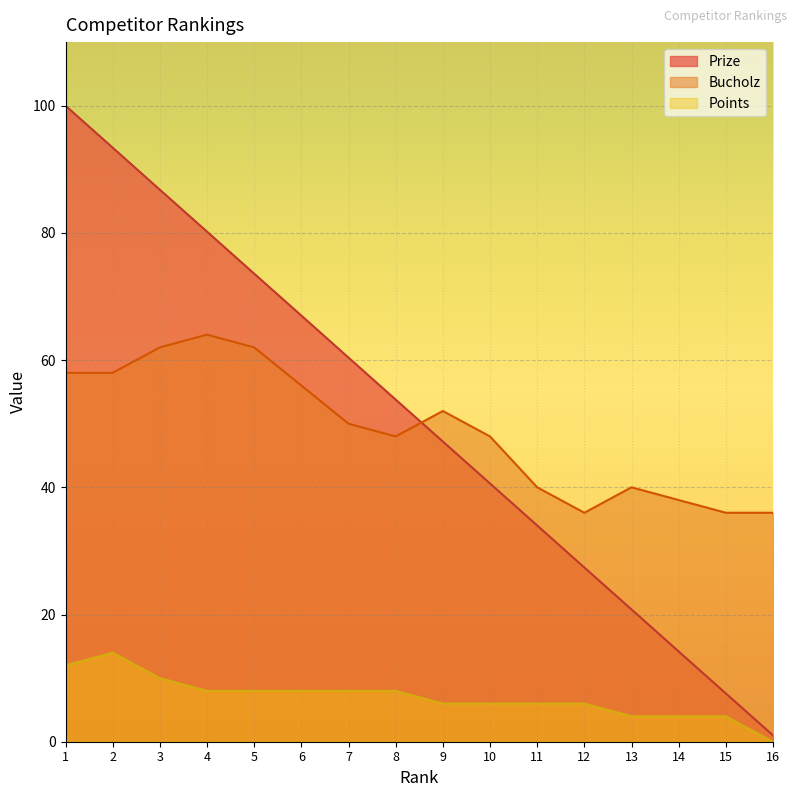

How many interior local peaks does the Bucholz series have?

3